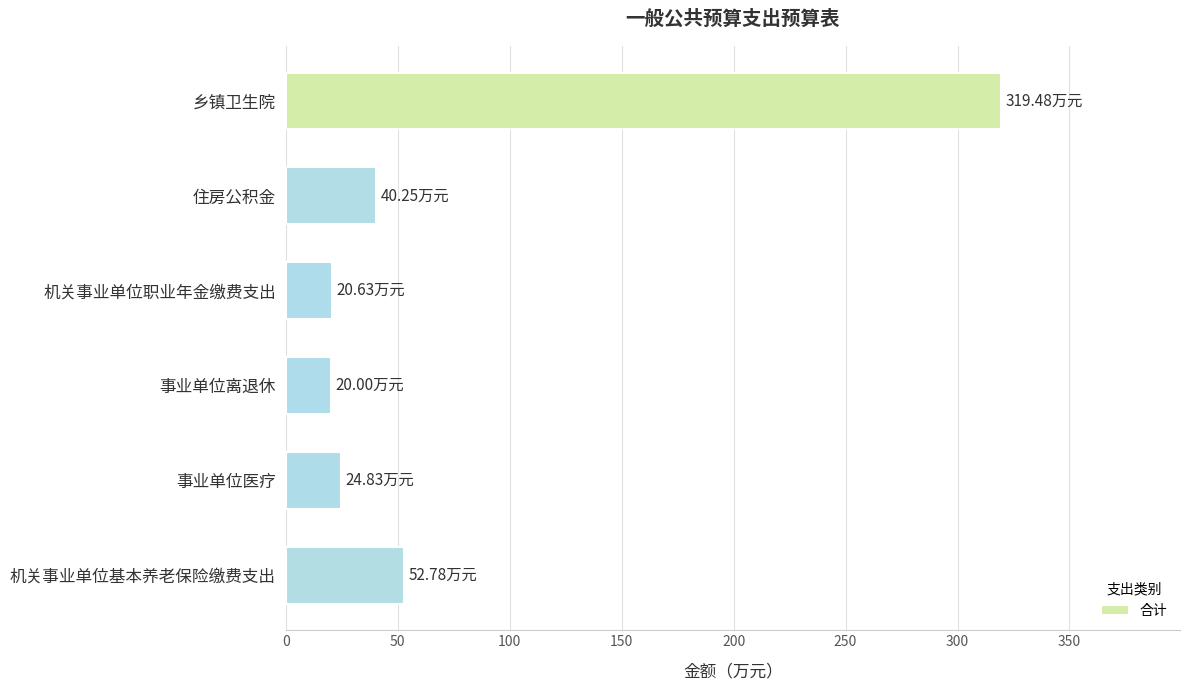

What is the sum of all values?

478.0